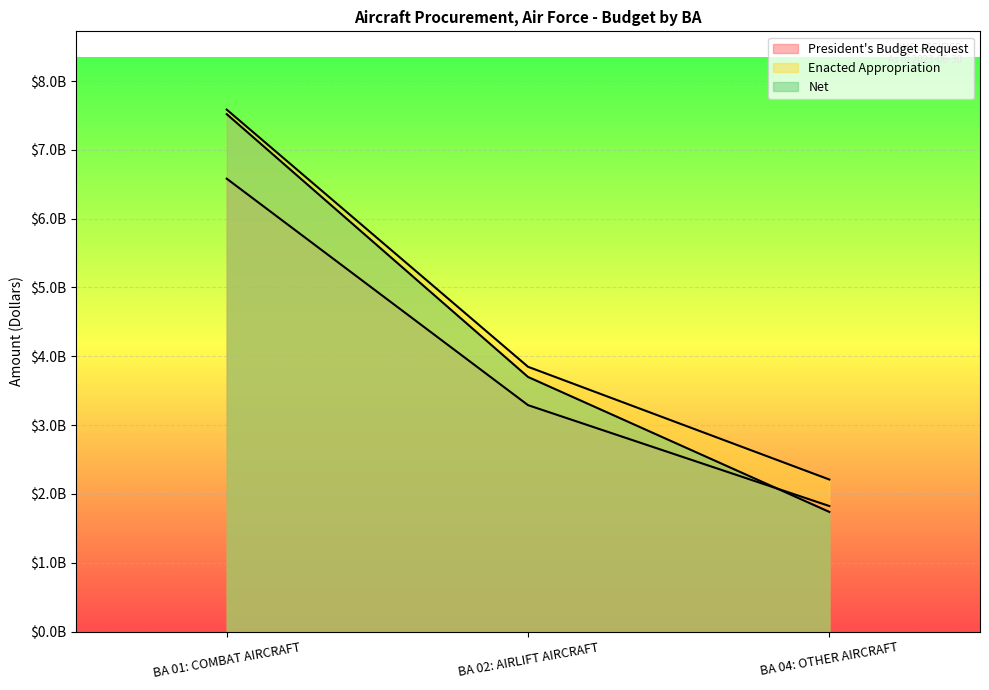

True or false: Enacted Appropriation has a value of 3632952168 at BA 04: OTHER AIRCRAFT.

False